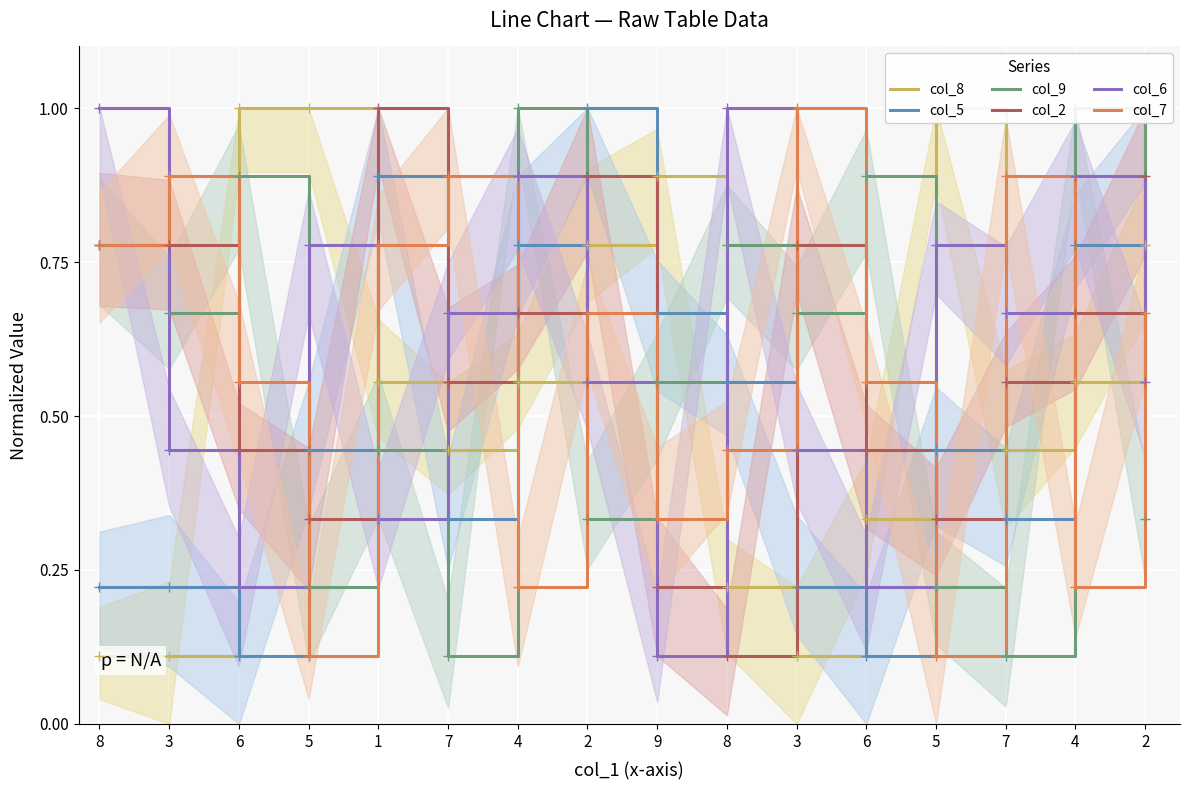

At how many categories does at least one series exceed 0?

16